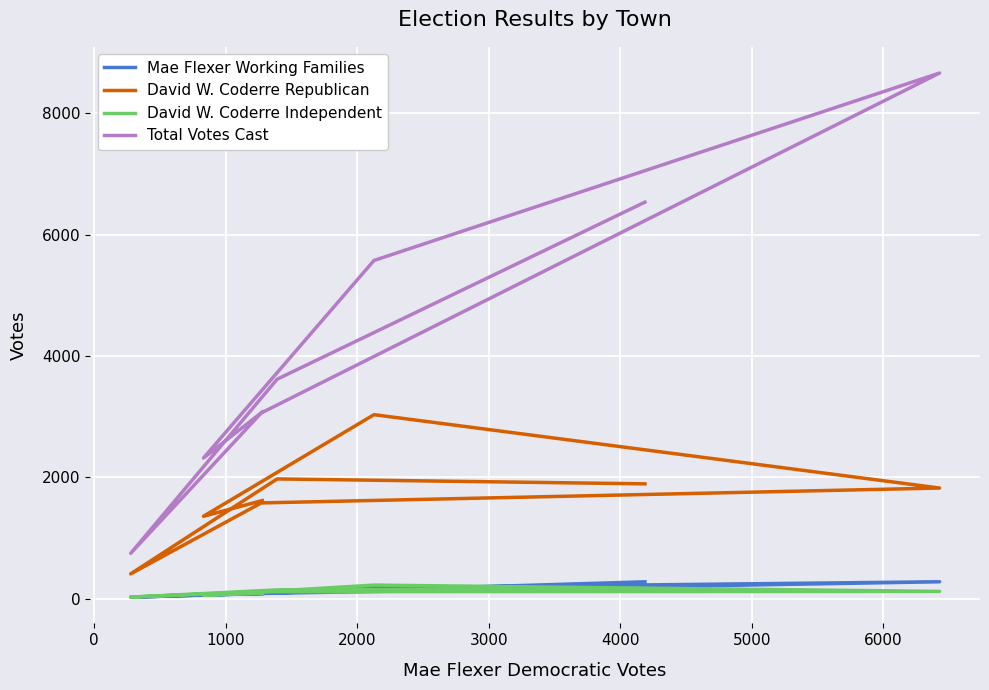

True or false: David W. Coderre Independent and Total Votes Cast intersect in this chart.

False